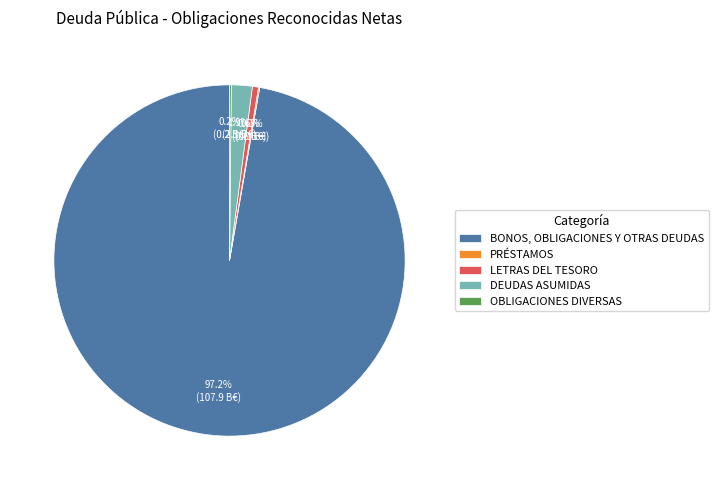

Does any single category account for the majority?

Yes